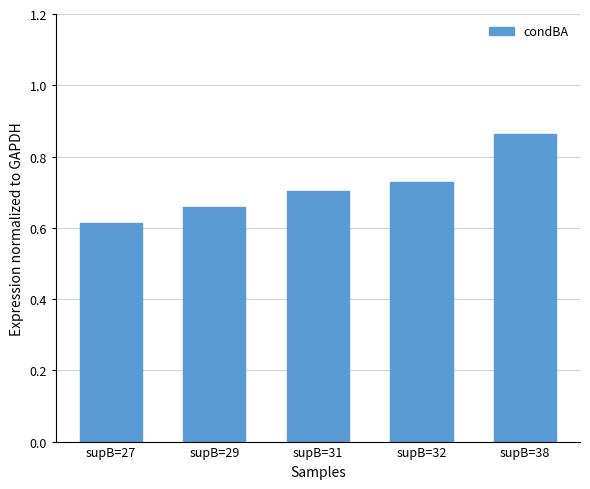

Rank the categories by value from lowest to highest.

supB=27, supB=29, supB=31, supB=32, supB=38